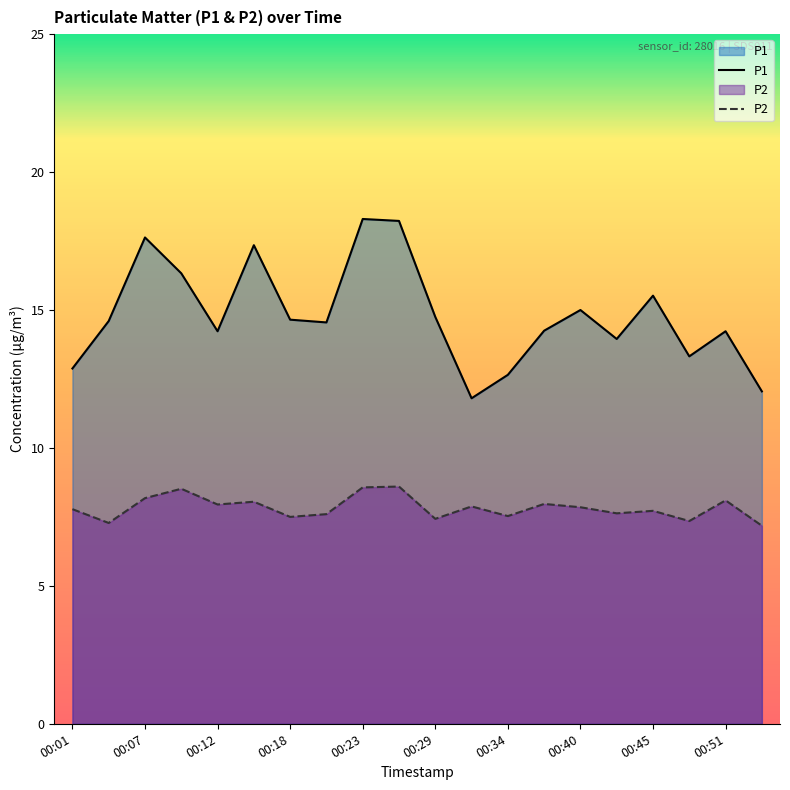

How many data points in P1 are less than 14?

6